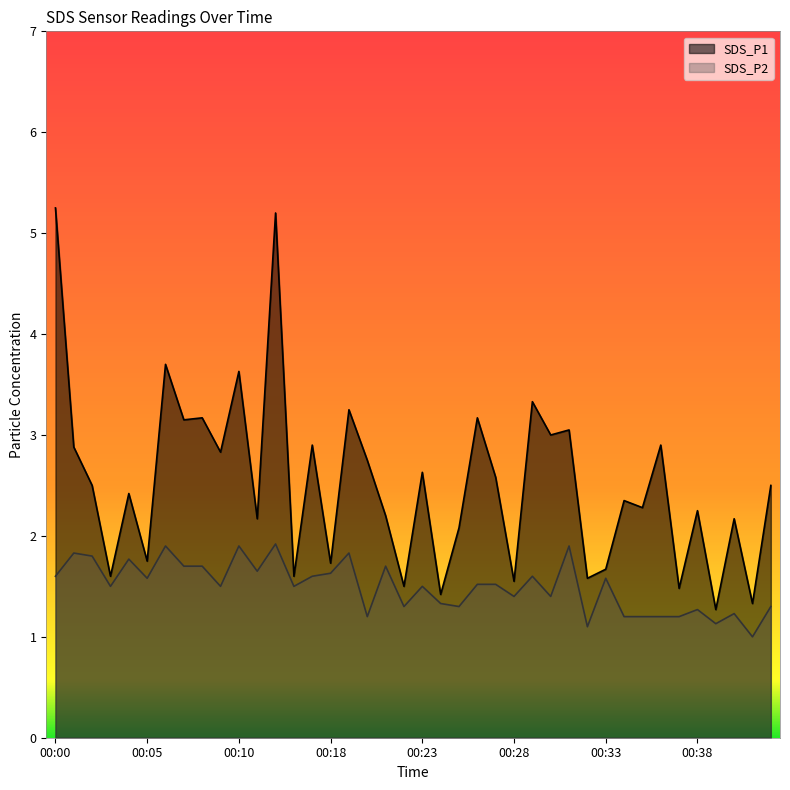

Between 00:36 and 00:19, which is larger?

00:19